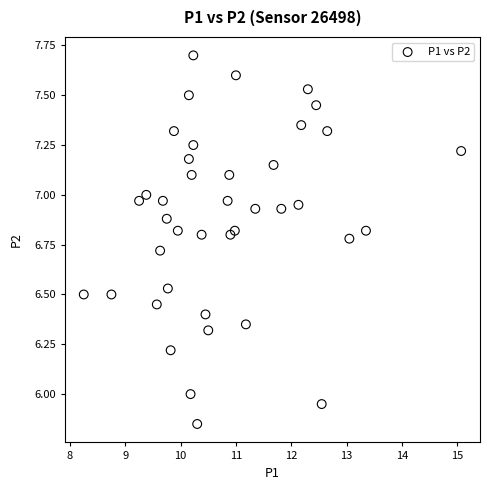

What is the range of X values (max minus min)?

6.8